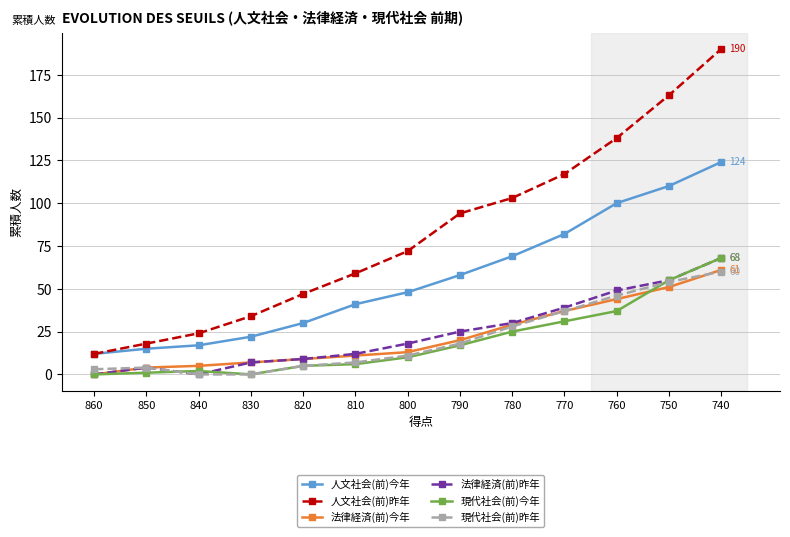

Rank the categories by 人文社会(前)今年 value from highest to lowest.

740, 750, 760, 770, 780, 790, 800, 810, 820, 830, 840, 850, 860